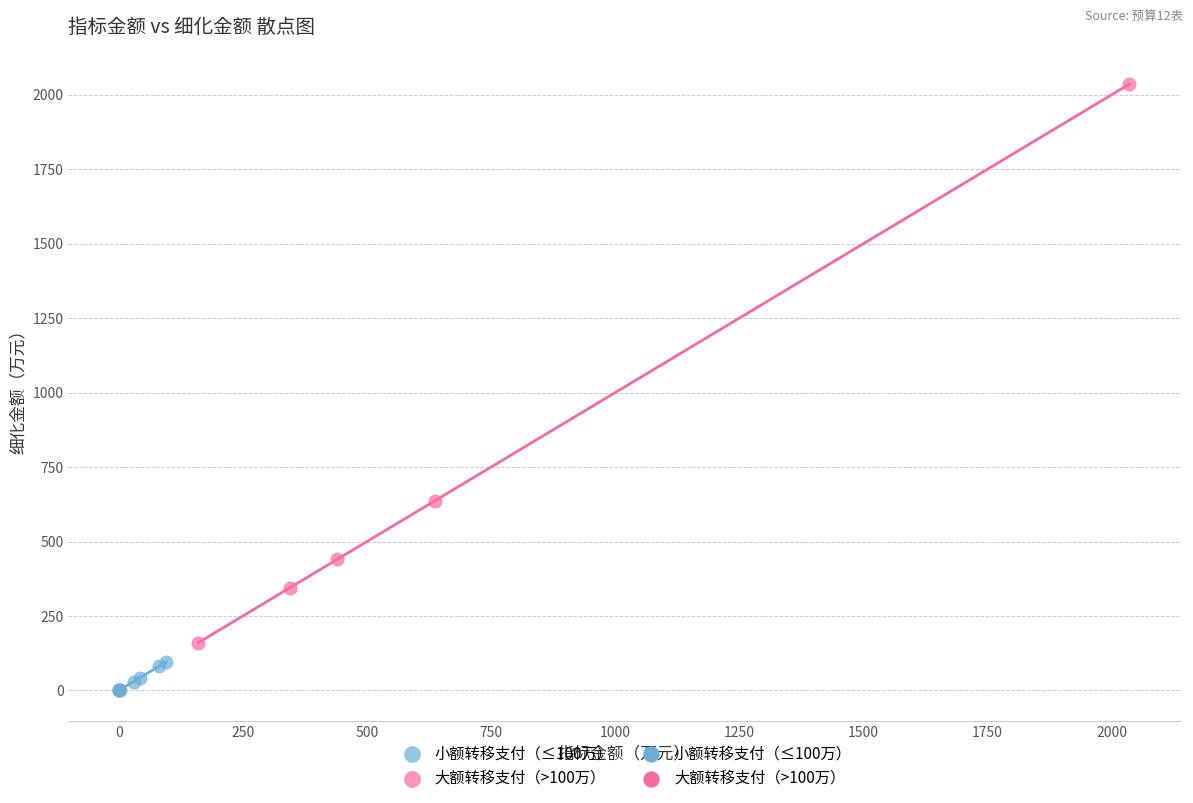

Which series contains the highest Y value?

大额转移支付（>100万）